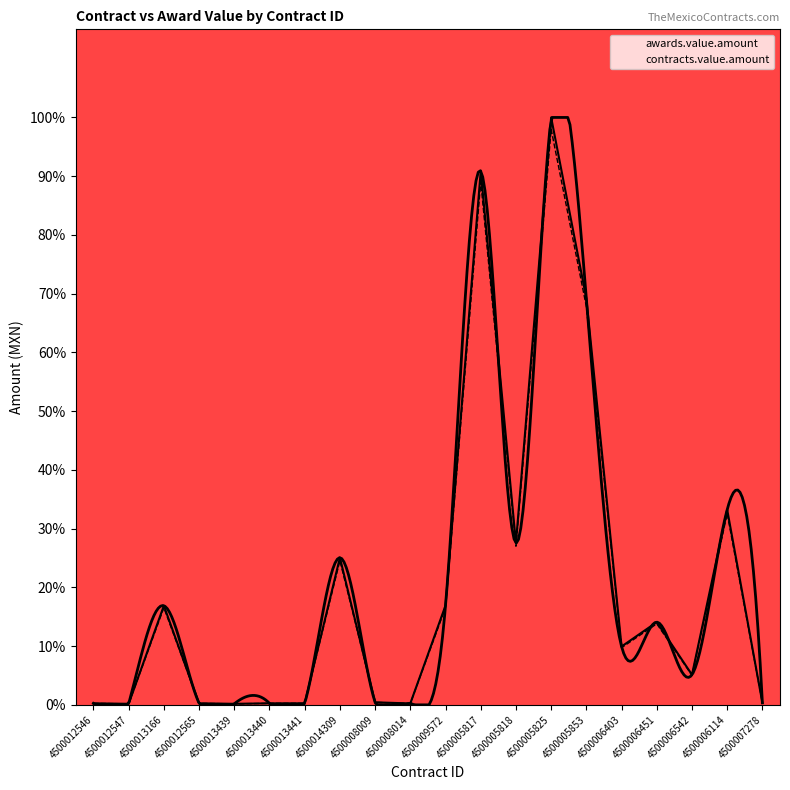

What is the value of the awards.value.amount point at the 11th from the left?

16.9